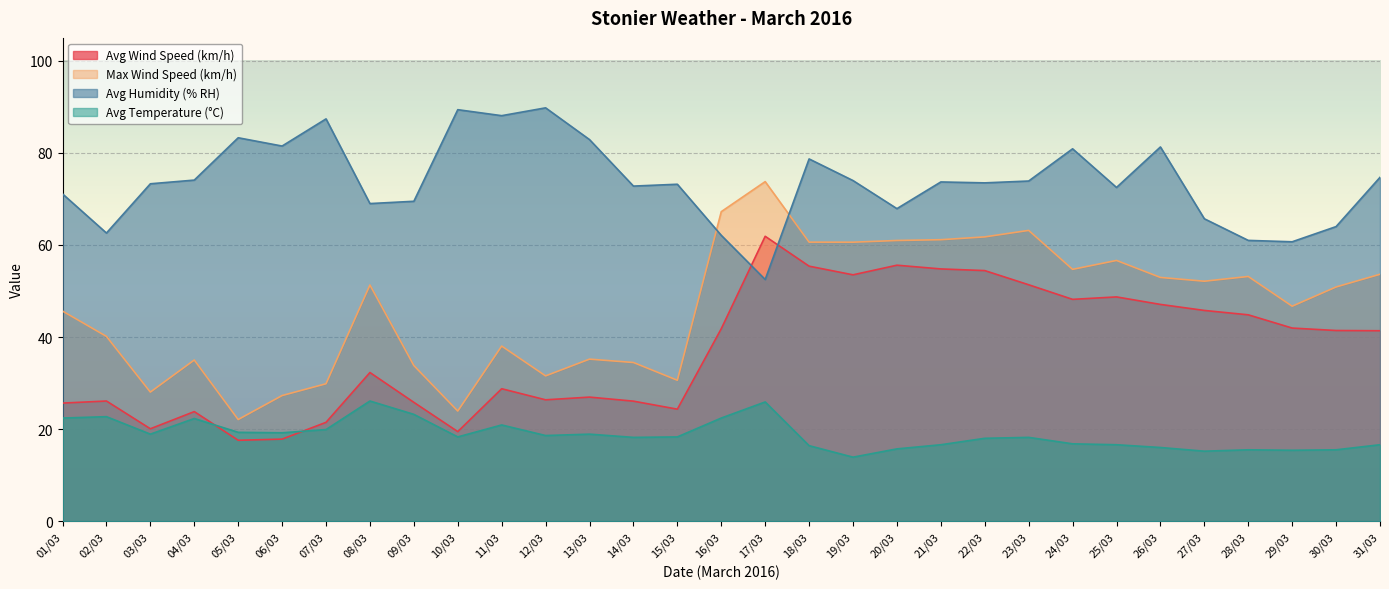

Which series has the largest total across all categories?

Avg Humidity (% RH)